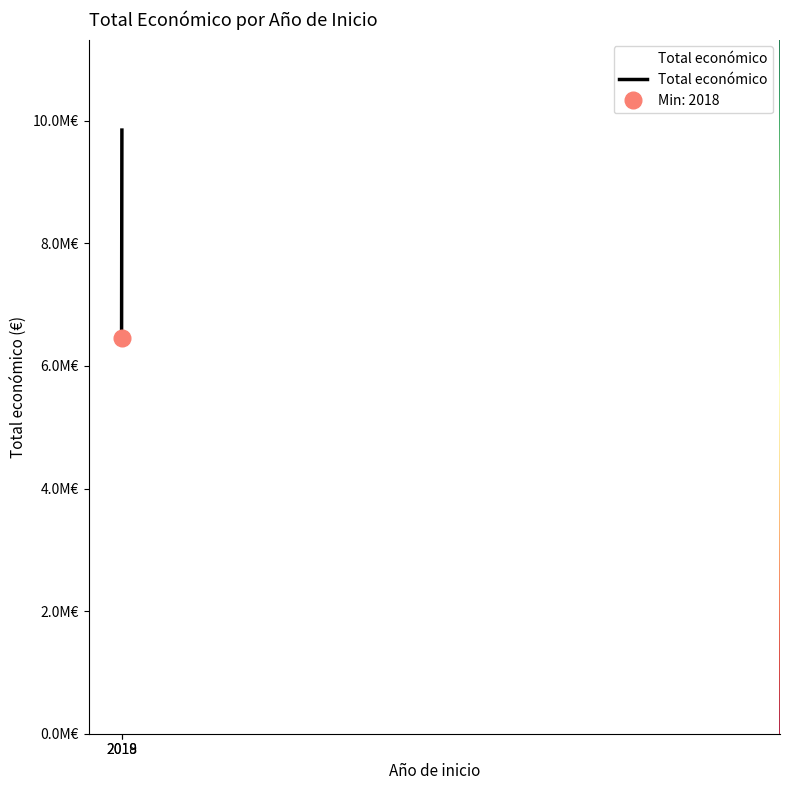

Reading right to left, transcribe all the data shown in this chart.

9847932	6458775